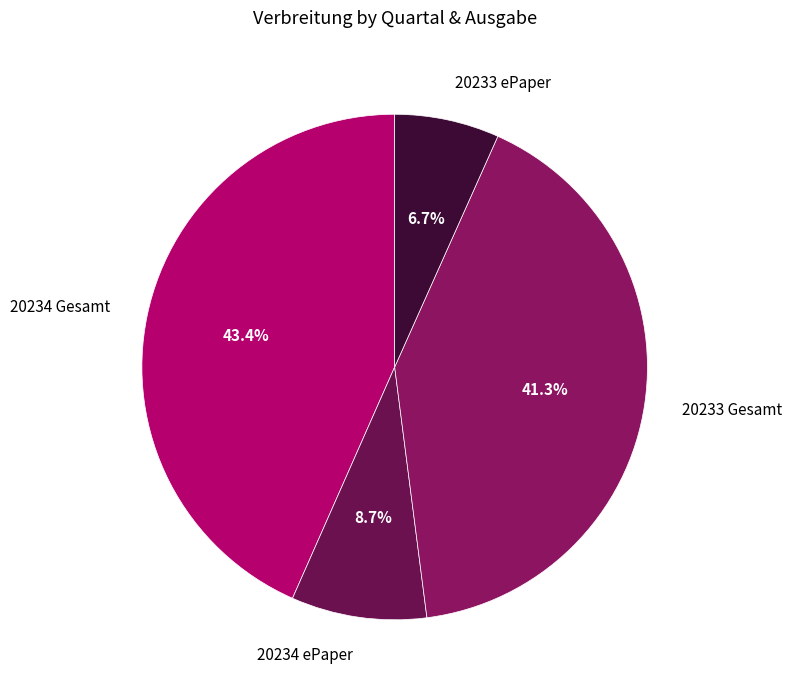

Which slice is the largest?

20234 Gesamt